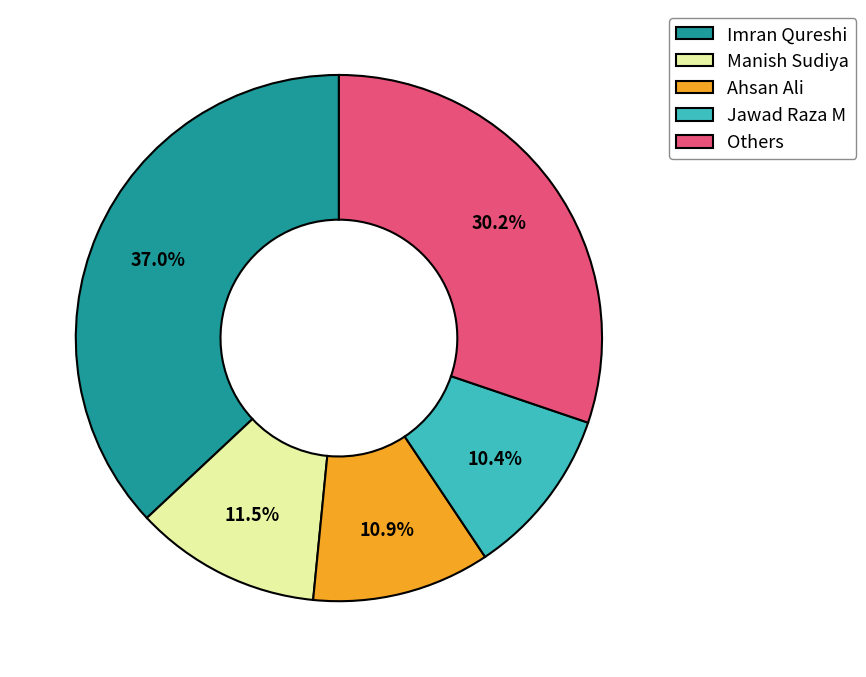

Which slice is the largest?

Imran Qureshi